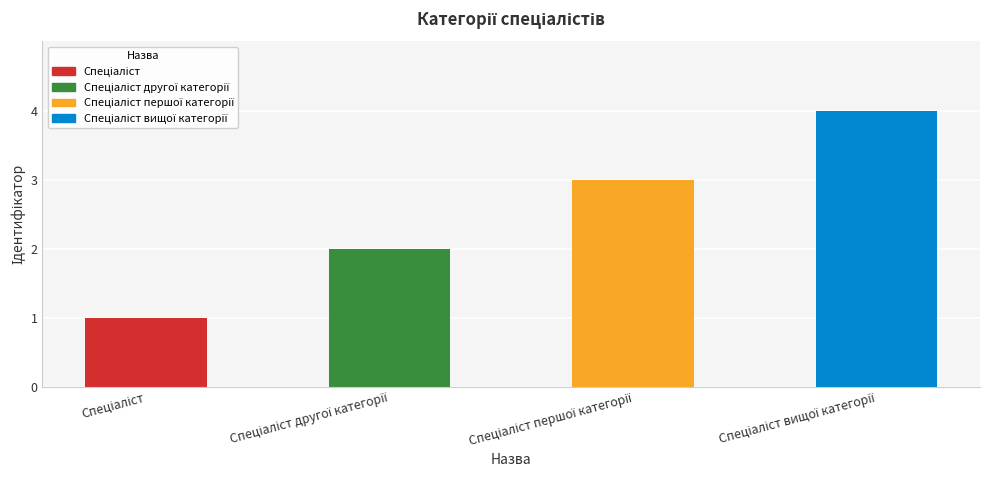

What is the difference between the maximum and minimum values?

3